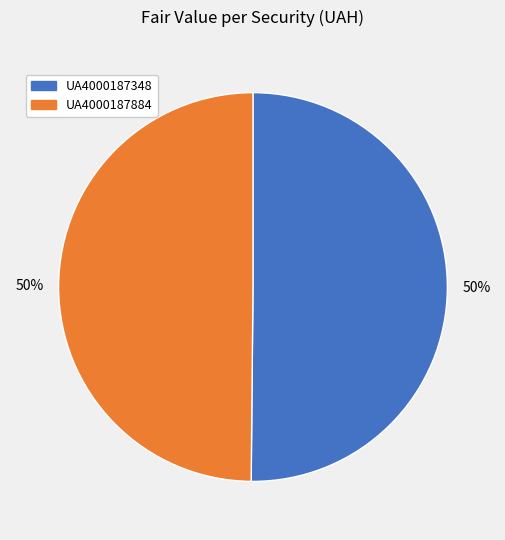

To the nearest percent, what is the average slice percentage?

50%